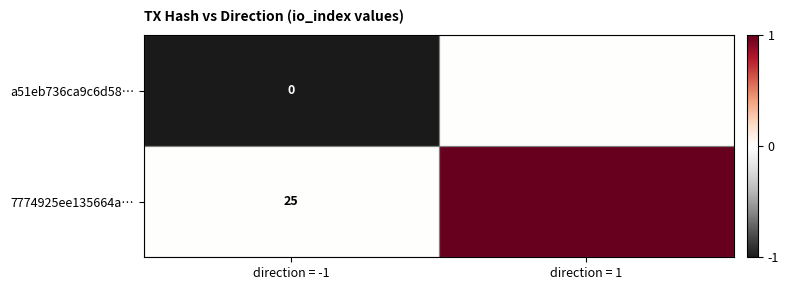

What is the difference between the highest and lowest values at direction = -1?

25